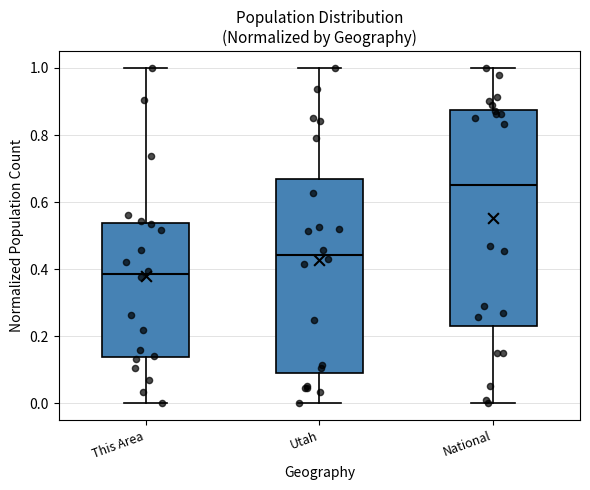

Reading left to right, transcribe this box plot: for each box, give where its median line is, the range the box spans, and where its two whiskers end, as read against the y-axis. The values are not printed on the chart, so give them approximately, as read against the axis.

This Area: median 0.38, box 0.14 to 0.54, whiskers 0.00 to 1.00
Utah: median 0.44, box 0.10 to 0.66, whiskers 0.00 to 1.00
National: median 0.66, box 0.24 to 0.88, whiskers 0.00 to 1.00